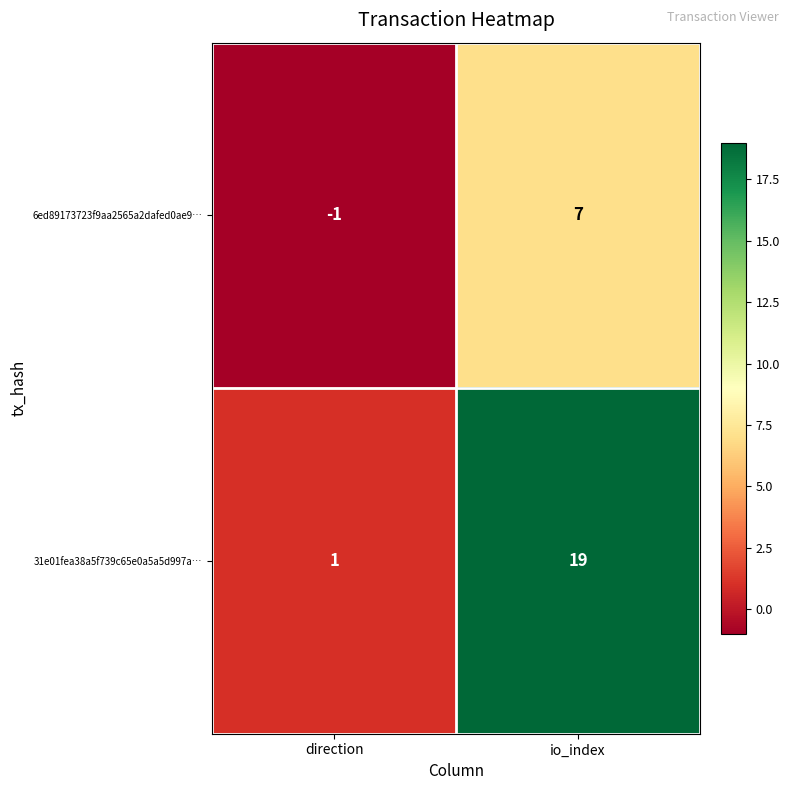

Reading left to right, what are all the values shown in this chart?

6ed89173723f9aa2565a2dafed0ae9…: -1	7
31e01fea38a5f739c65e0a5a5d997a…: 1	19